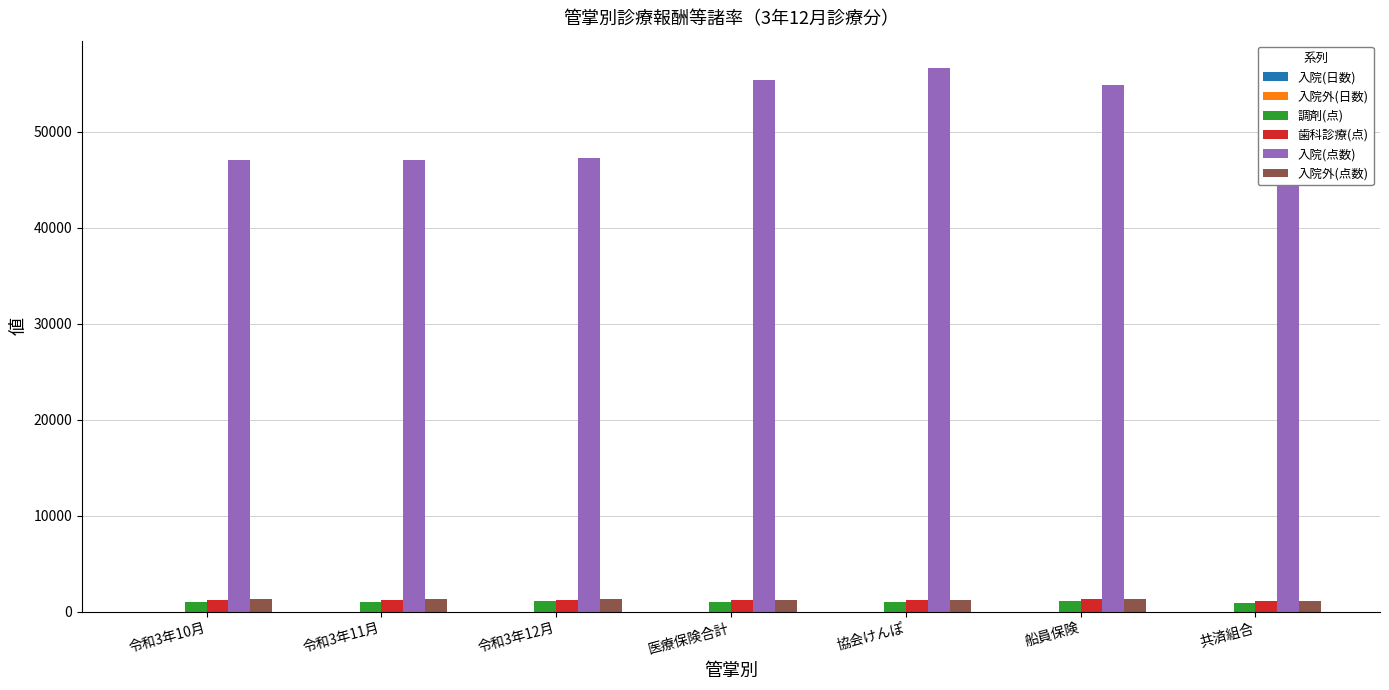

Which label corresponds to the largest value in the chart?

協会けんぽ